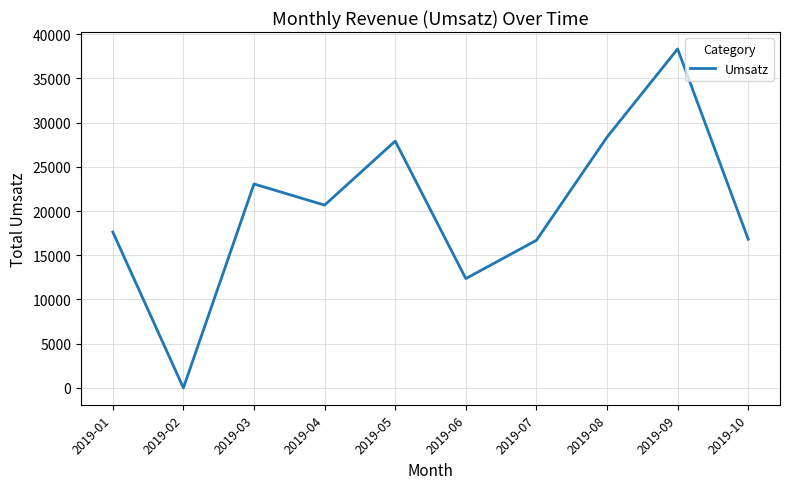

How many interior local peaks (higher than both neighbors) does the data have?

3